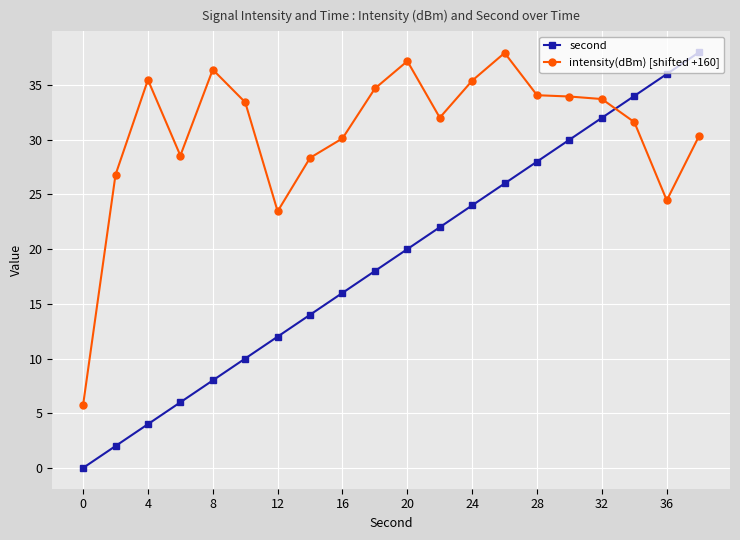

Which series has the widest spread of values?

second